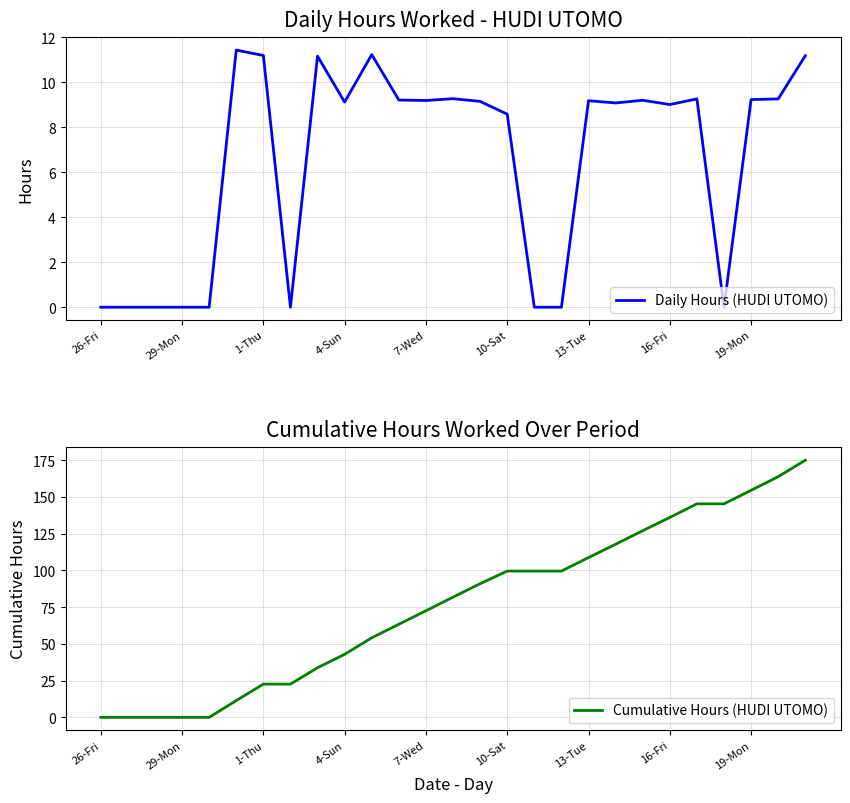

Rank the series by their average value, from highest to lowest.

Cumulative Hours (HUDI UTOMO), Daily Hours (HUDI UTOMO)